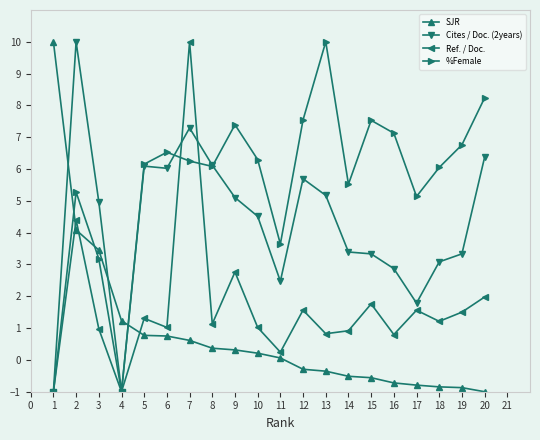

What is the difference between the Cites / Doc. (2years) values at 3 and 2?

5.0